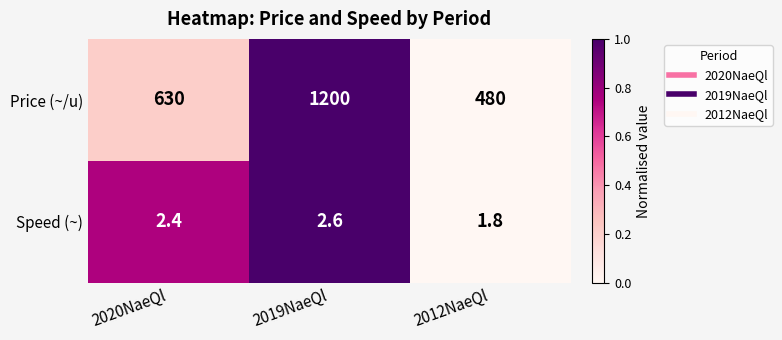

True or false: Speed (~) has a value of 0.5 at 2020NaeQl.

False